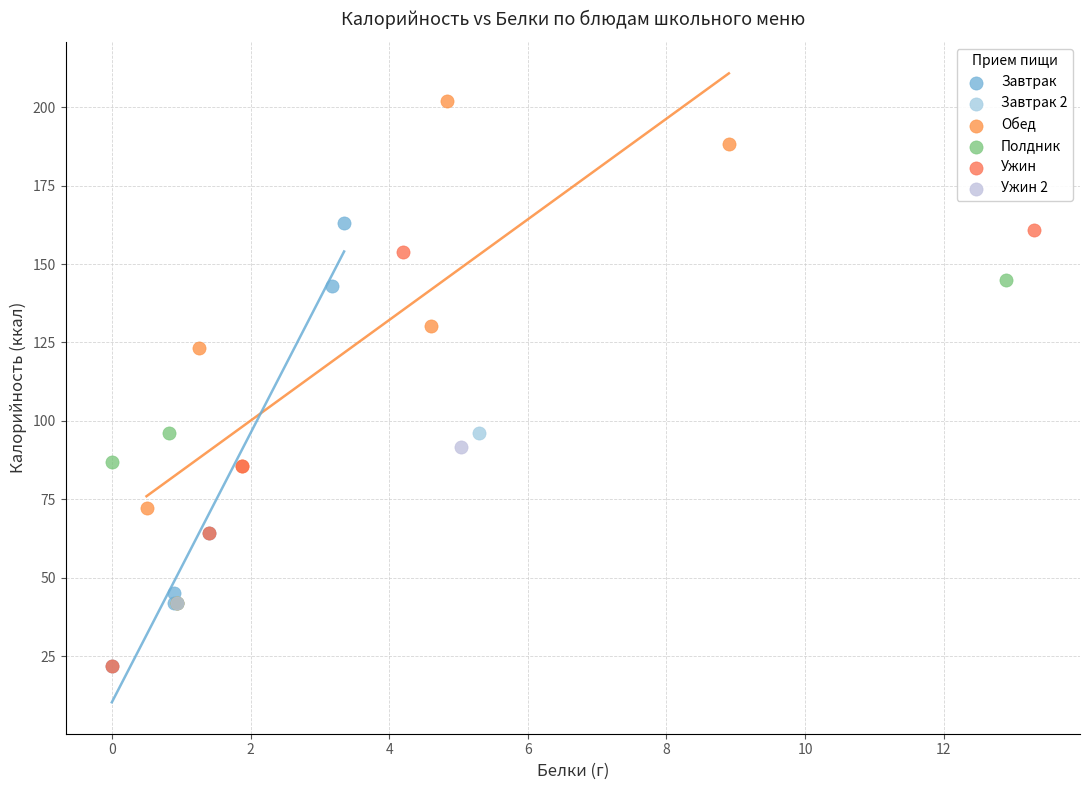

What are all the series names shown in the legend?

Завтрак, Завтрак 2, Обед, Полдник, Ужин, Ужин 2